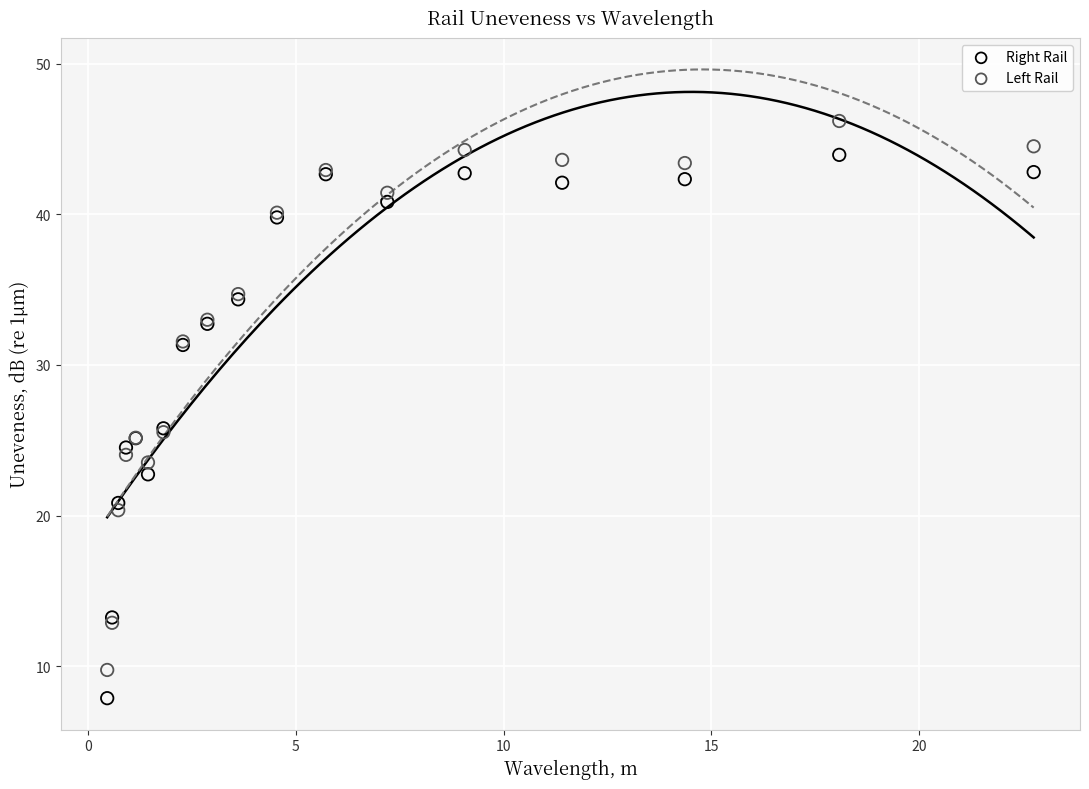

Which series has the widest spread of Y values?

Left Rail